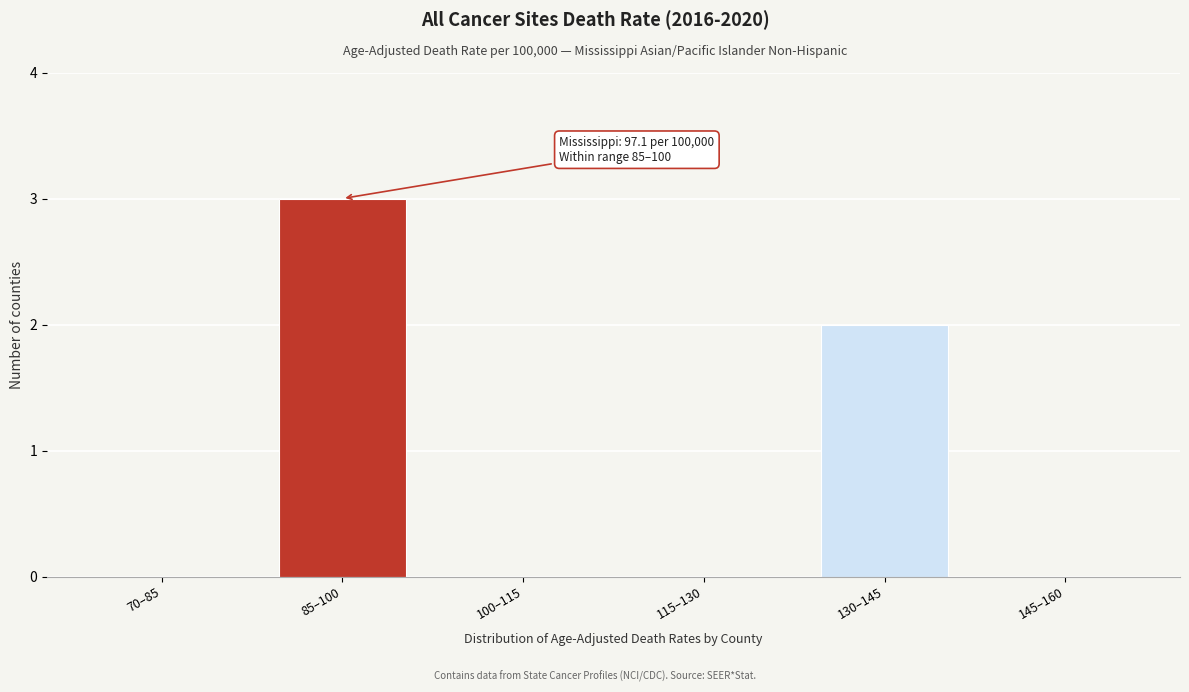

Reading left to right, what are all the values shown in this chart?

70–85=0	85–100=3	100–115=0	115–130=0	130–145=2	145–160=0